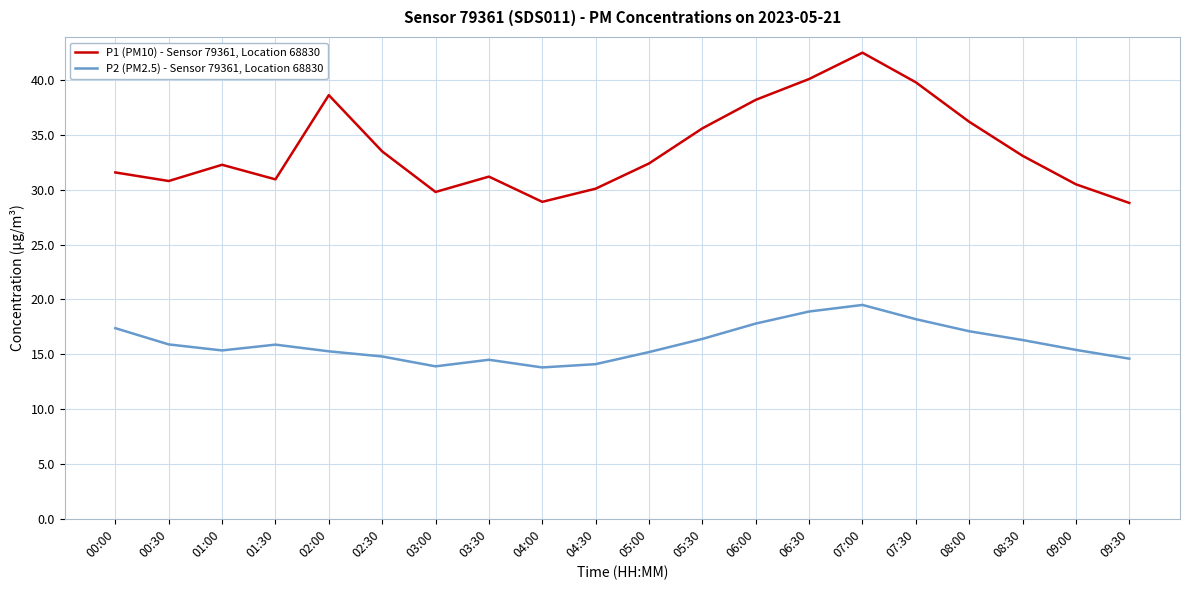

Which series has the largest total across all categories?

P1 (PM10) - Sensor 79361, Location 68830